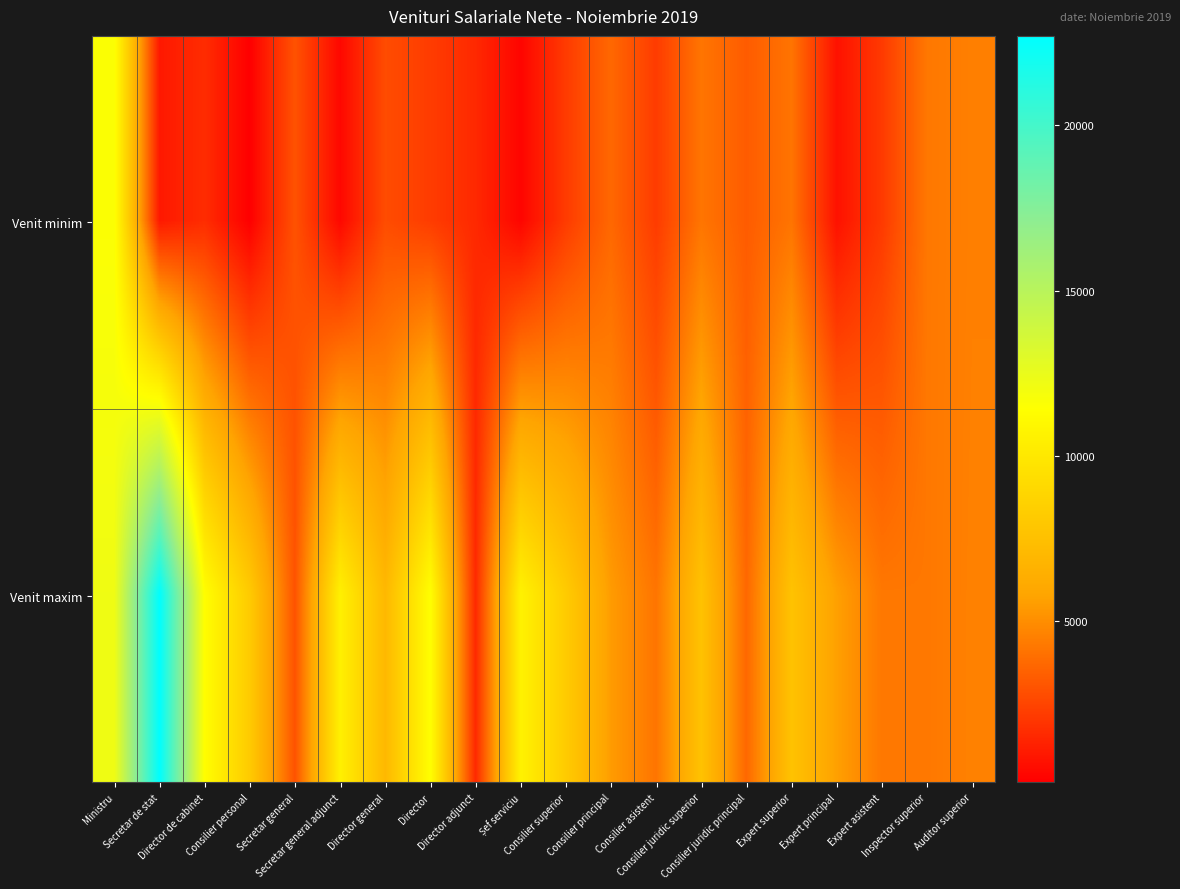

Rank the series at Director from lowest to highest value.

Venit minim, Venit maxim